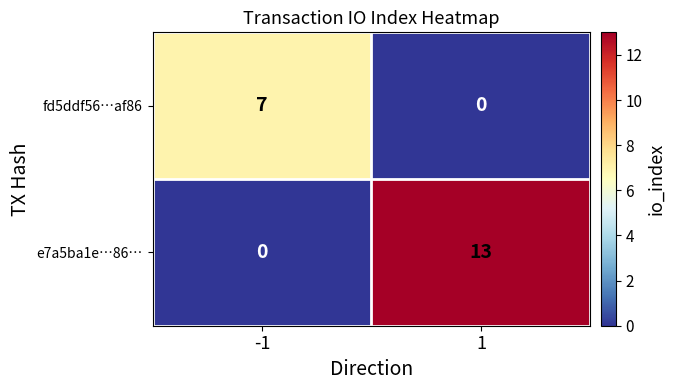

What value does the e7a5ba1e…86… series have at 1, to the nearest 10?

10